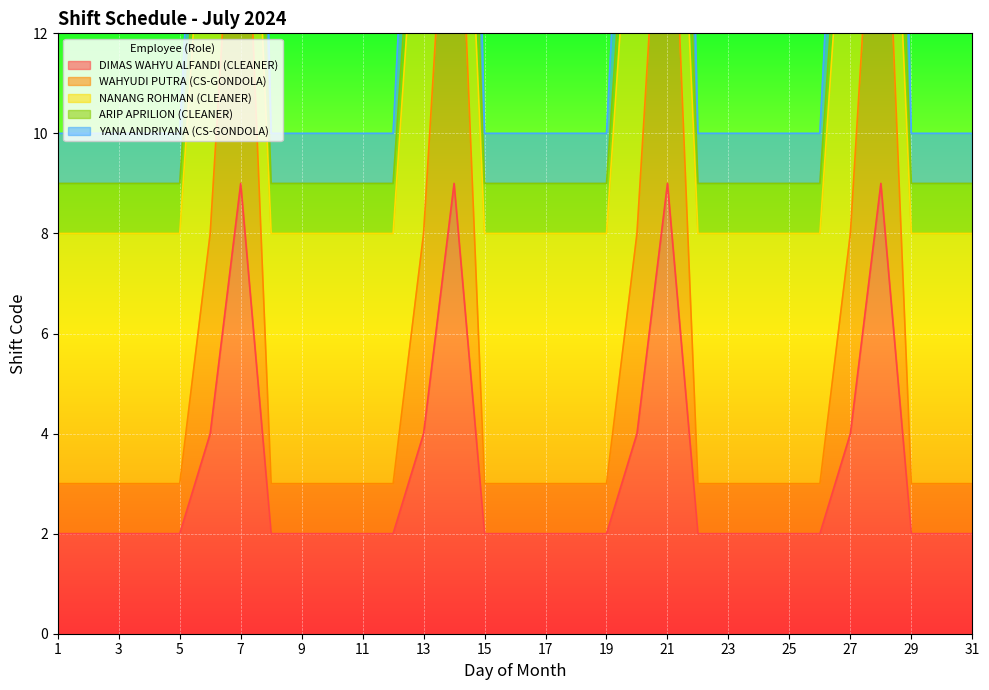

The DIMAS WAHYU ALFANDI (CLEANER) series shows 2 at 25. True or false?

True